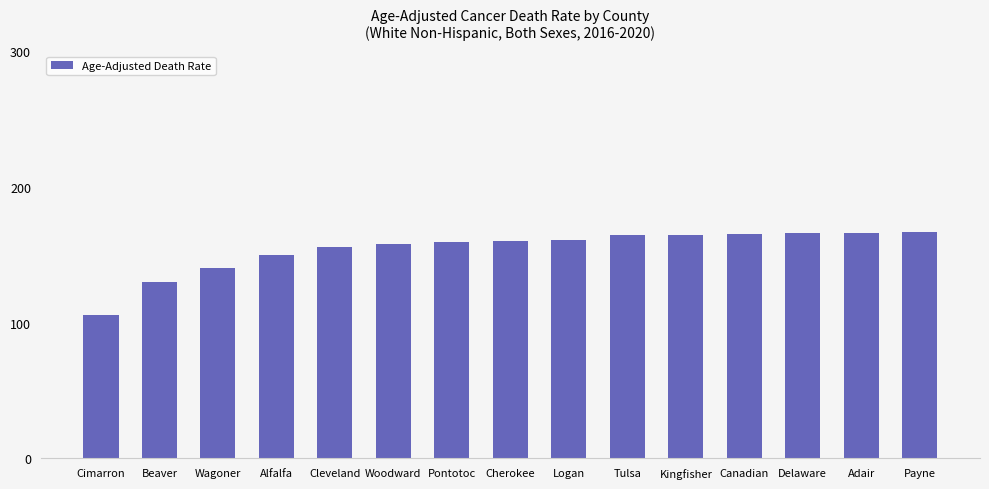

Read the value at Tulsa.

164.4